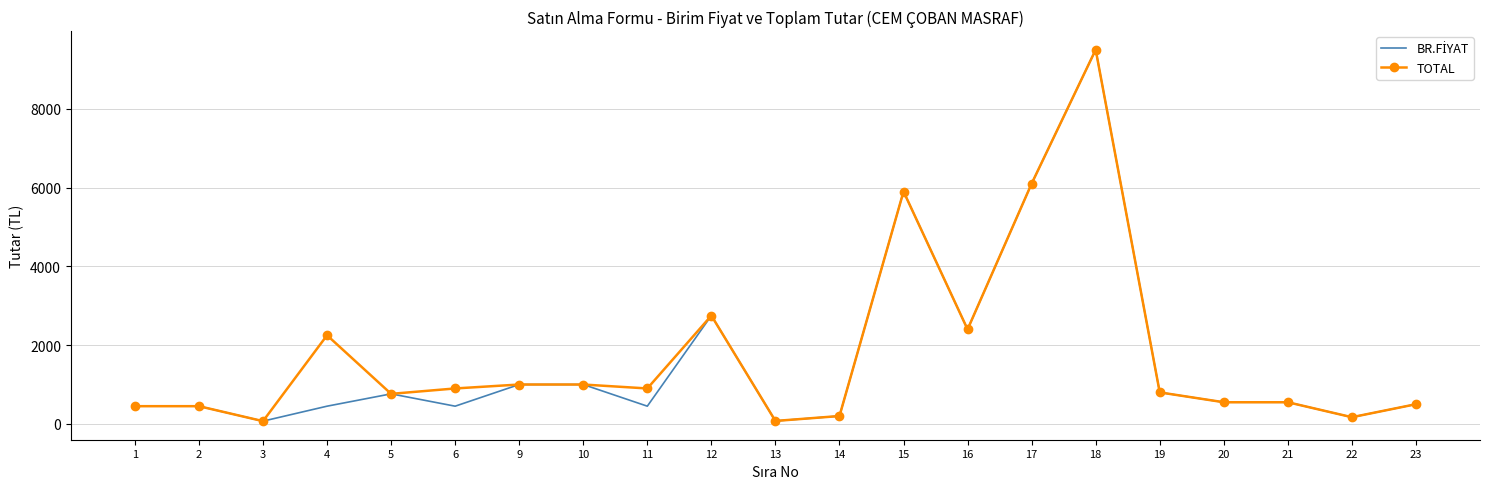

At which category is the sum across all series the highest?

18